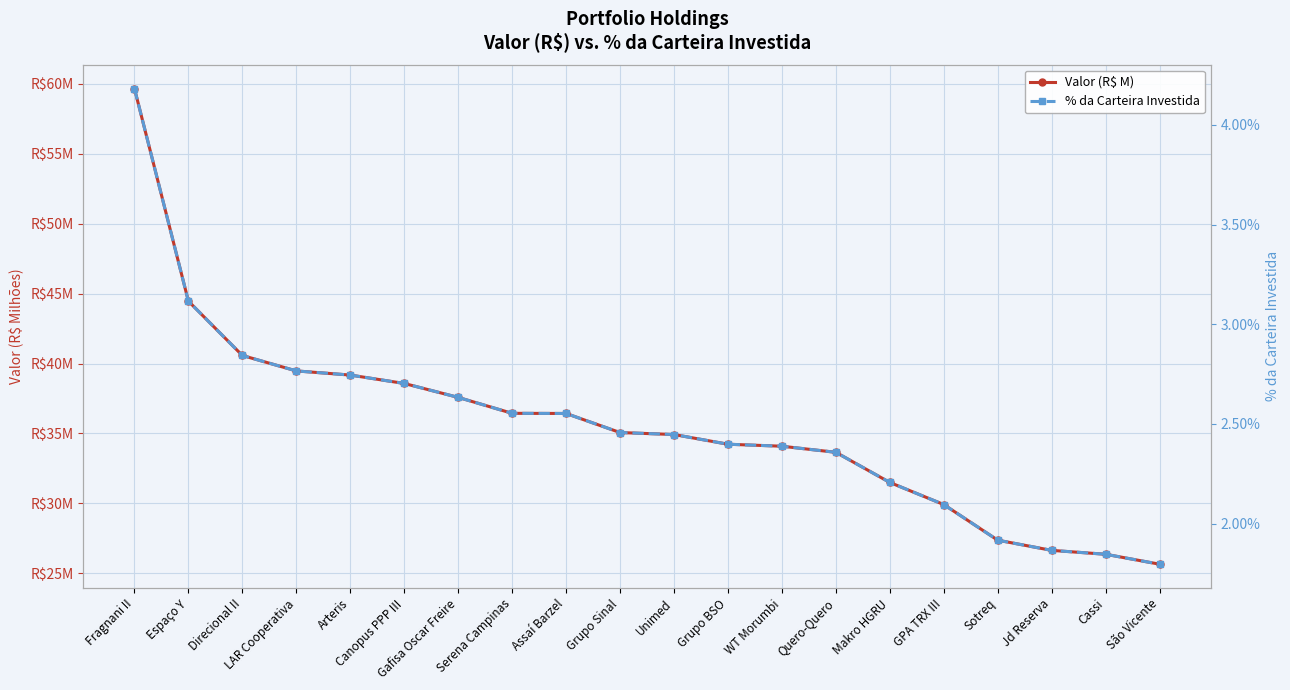

What is the label of the 2nd point from the left?

Espaço Y